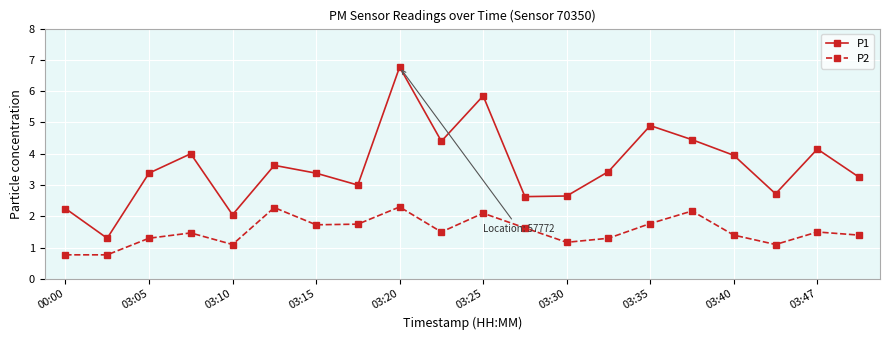

True or false: P1 and P2 intersect in this chart.

False